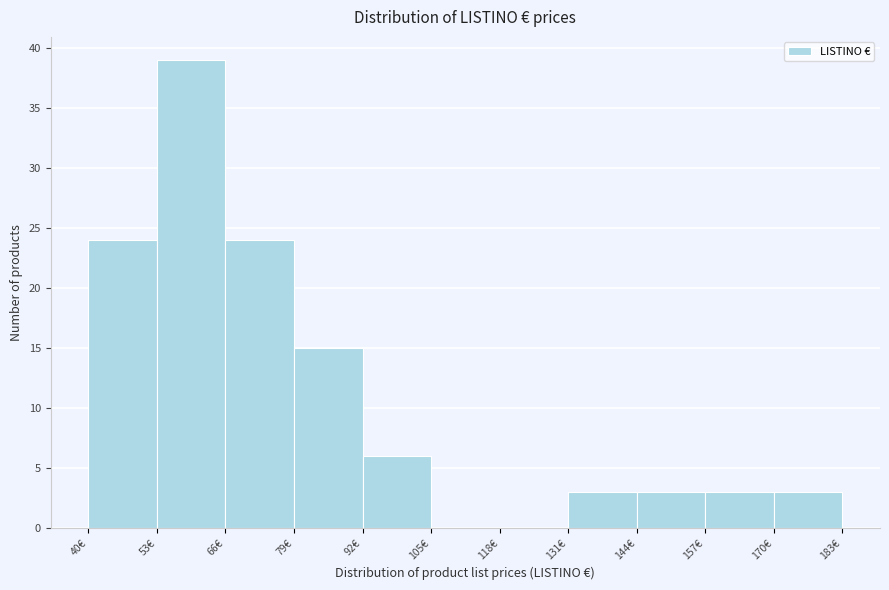

How tall is the bar that spans 170 to 183 on the x-axis? Neither the bar edges nor the heights are printed on the chart, so give them approximately, as read against the axes.

3